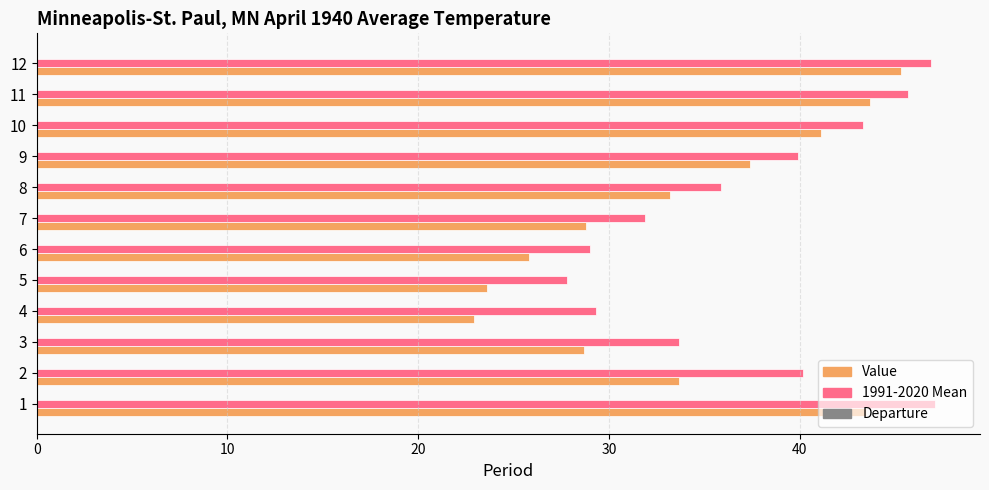

What is the maximum value shown in the chart?

47.1